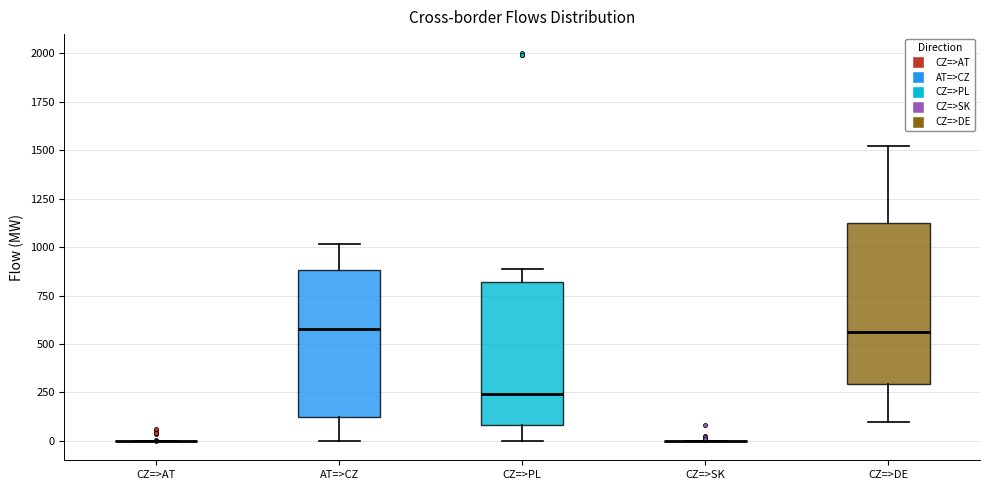

Reading left to right, read every box against the y-axis: the position of its median line, the range the box covers, and the ends of its whiskers. The values are not printed on the chart, so give them approximately, as read against the axis.

CZ=>AT: box collapsed to a line at 0, whiskers 0 to 0
AT=>CZ: median 600, box 150 to 900, whiskers 0 to 1000
CZ=>PL: median 250, box 100 to 800, whiskers 0 to 900
CZ=>SK: box collapsed to a line at 0, whiskers 0 to 0
CZ=>DE: median 550, box 300 to 1100, whiskers 100 to 1500